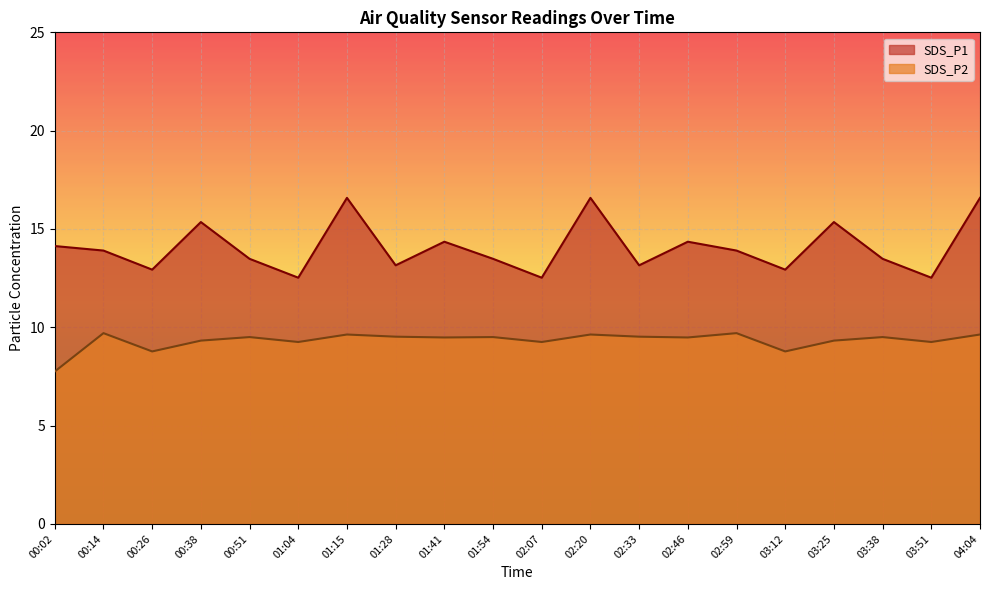

List the series in order of their peak value, lowest first.

SDS_P2, SDS_P1